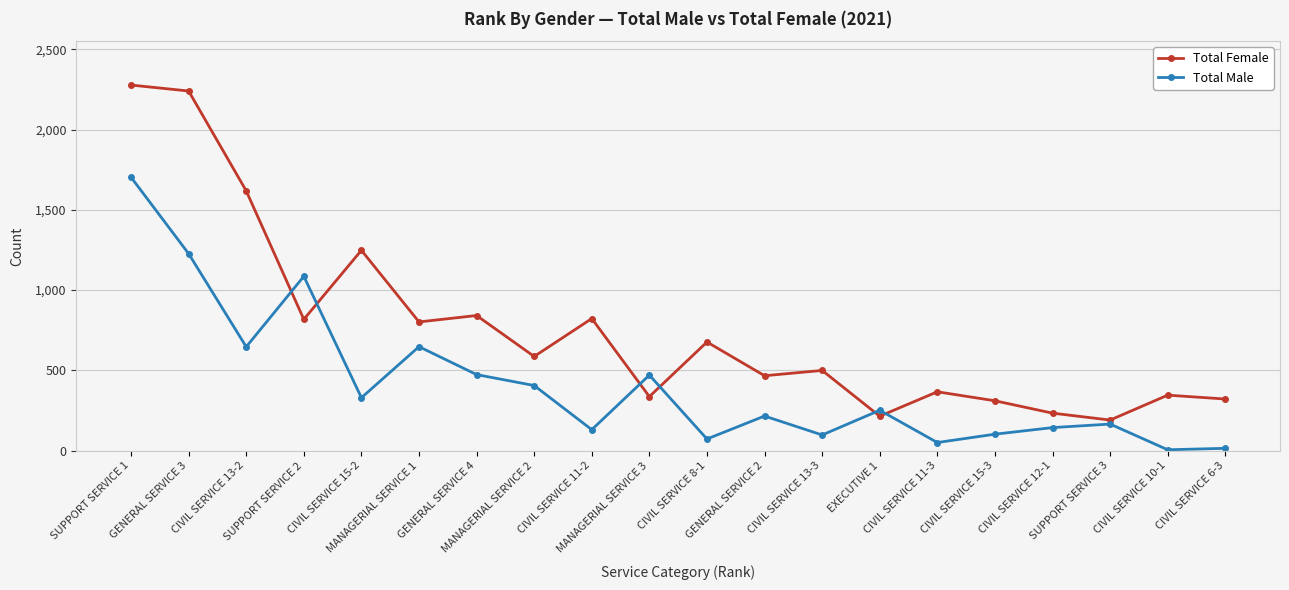

Count the number of data series in this chart.

2